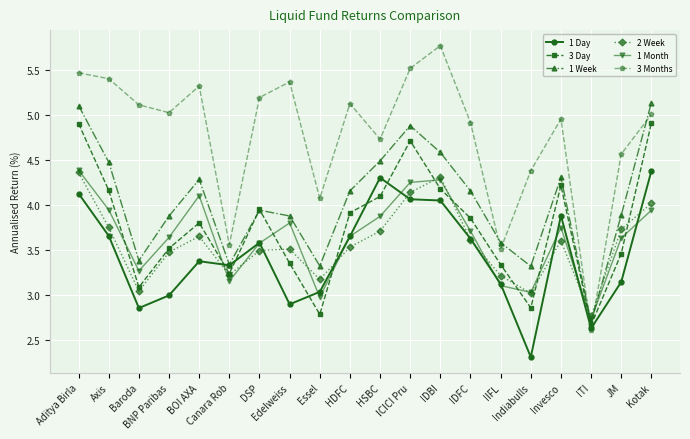

Is it true that 1 Month equals 3.0 at Indiabulls?

True